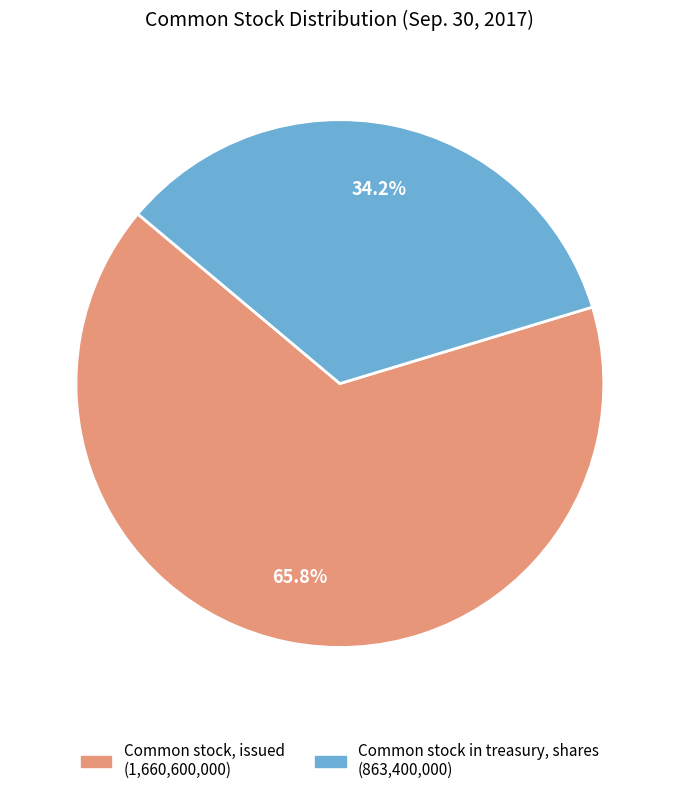

What percentage is the Common stock in treasury, shares slice, to the nearest percent?

34%